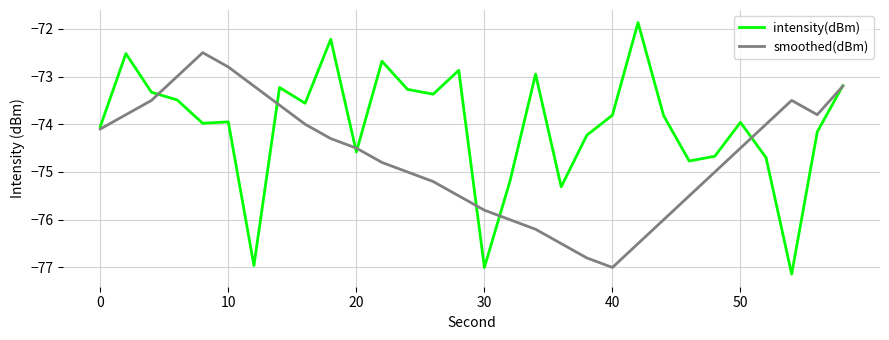

How many lines are shown in the chart?

2